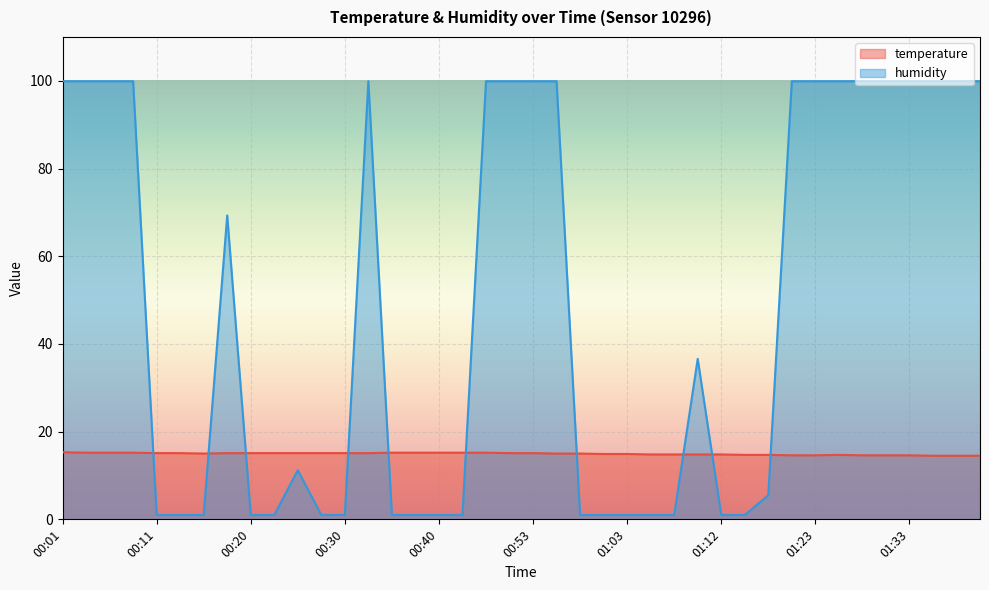

Which category has the lowest value across all series?

00:11